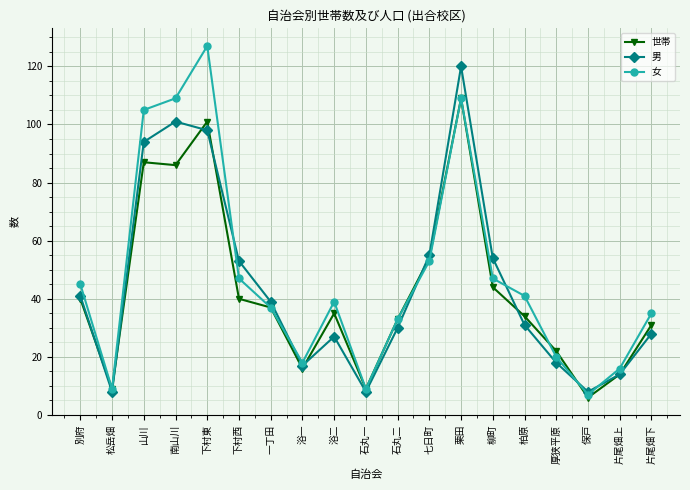

The 男 series shows 59 at 一丁田. True or false?

False